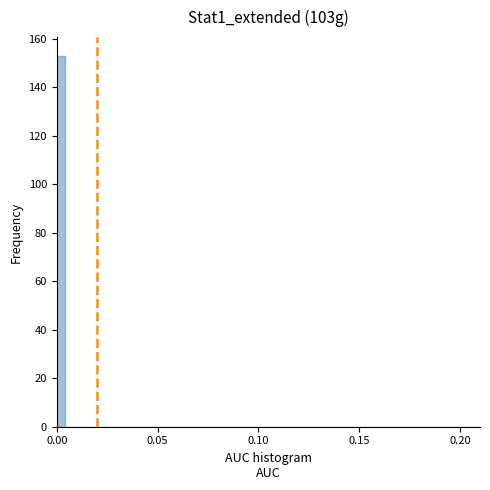

Read against the x-axis, roughly where is the centre of the tallest bar?

0.000